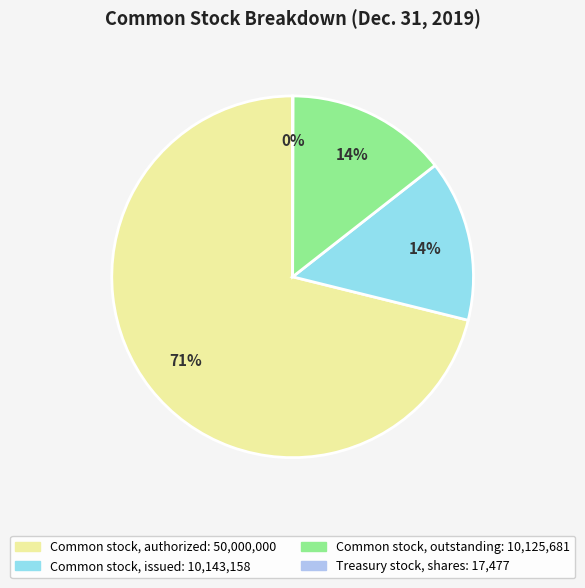

Is there a majority slice in this chart?

Yes